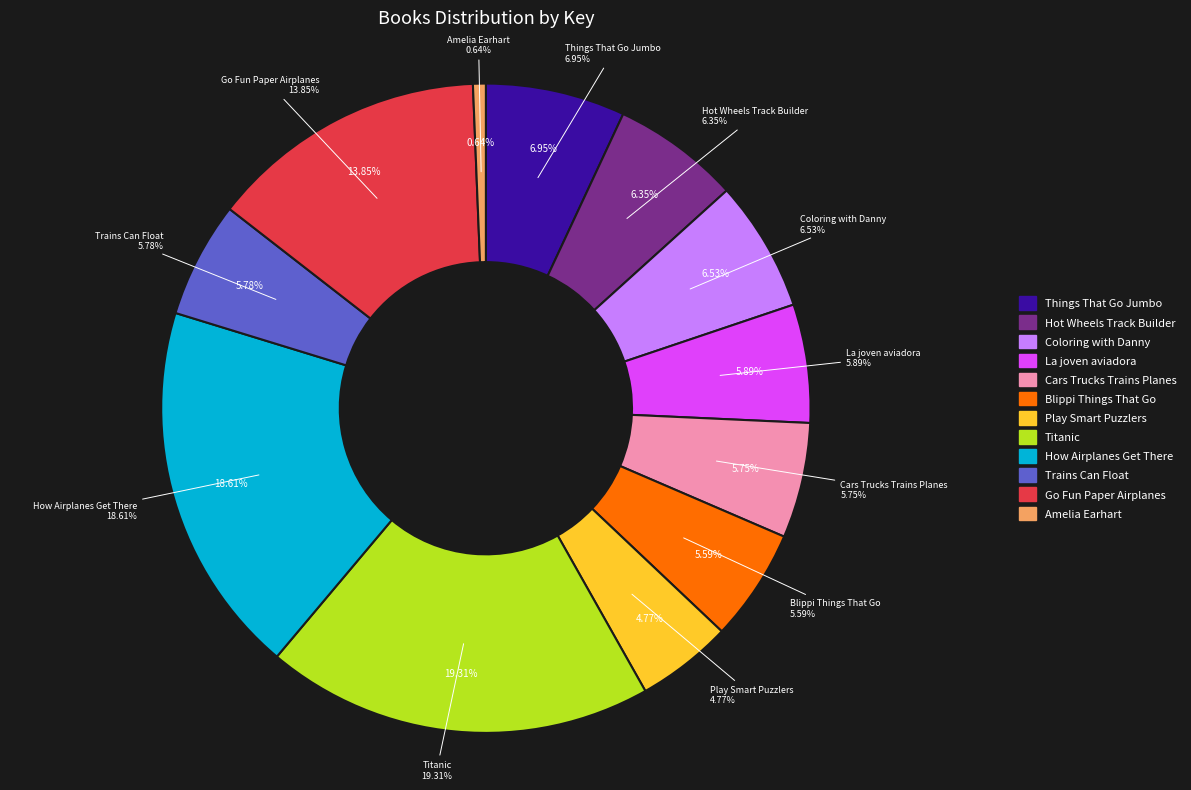

How many slices are in this pie chart?

12